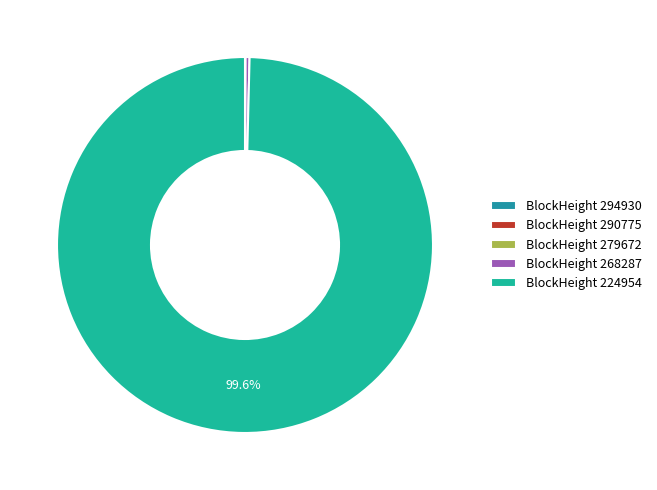

Rank the categories by value from highest to lowest.

224954, 268287, 294930, 290775, 279672